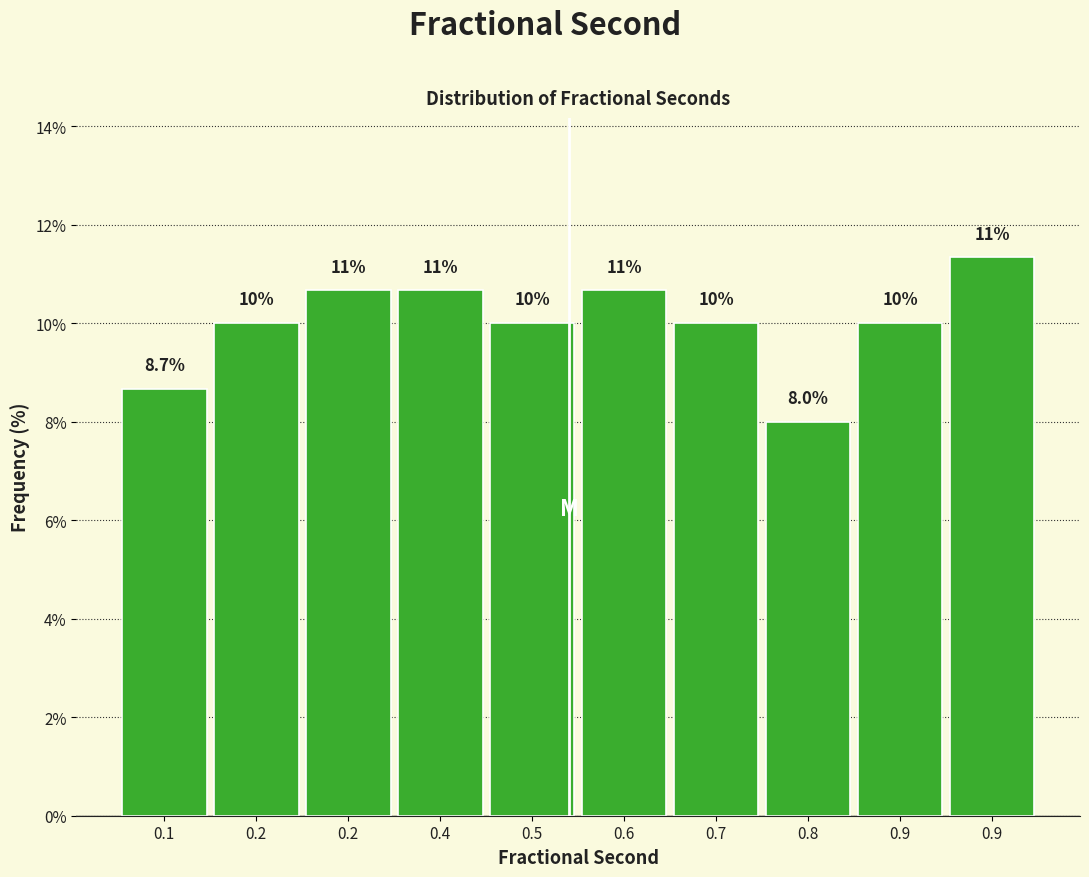

How many values are below 10?

2